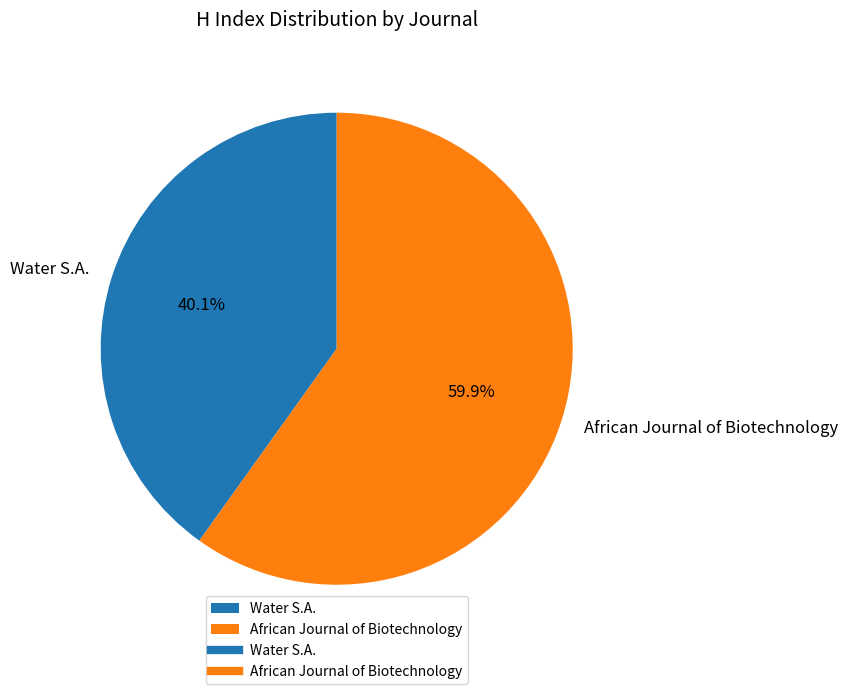

What is the ratio of the value at African Journal of Biotechnology to the value at Water S.A.?

1.5